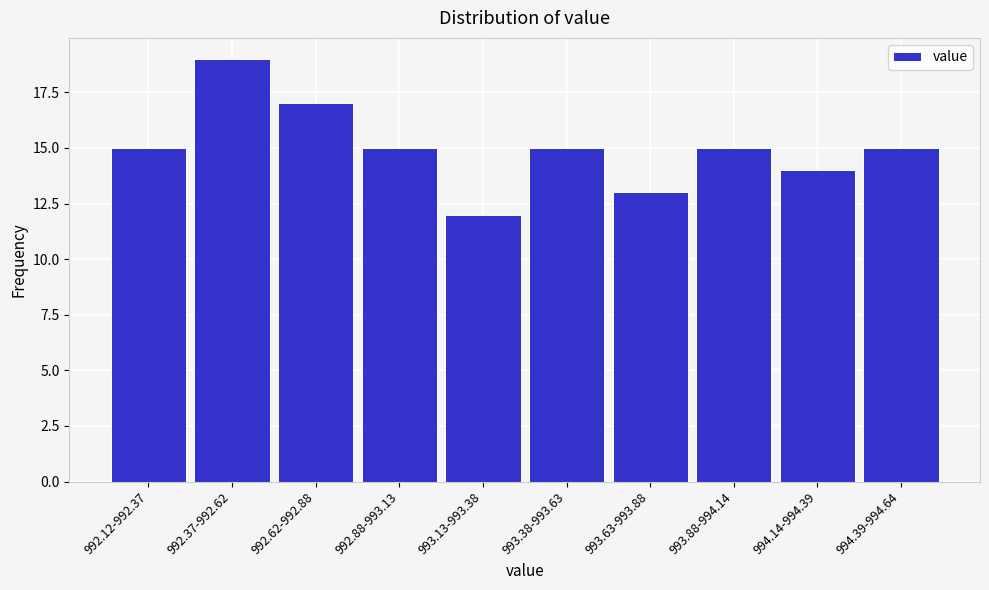

Reading right to left, transcribe all the data shown in this chart.

15	14	15	13	15	12	15	17	19	15